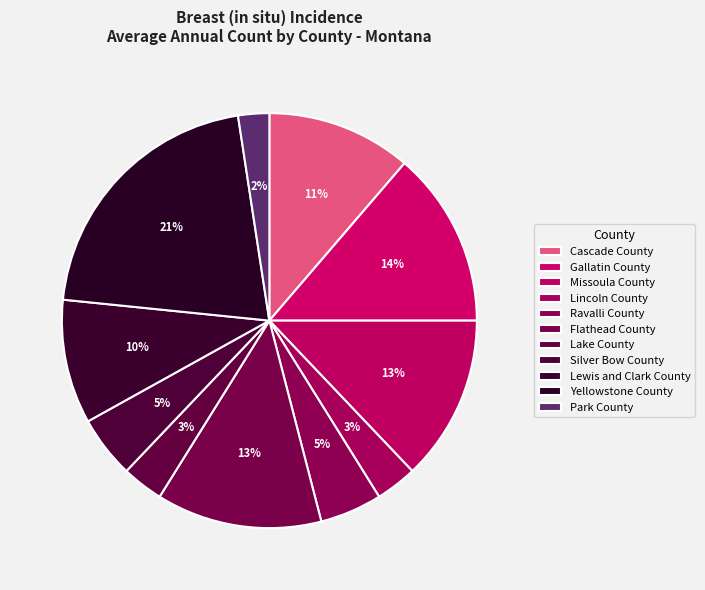

What is the total percentage of Yellowstone County and Park County?

23.4%